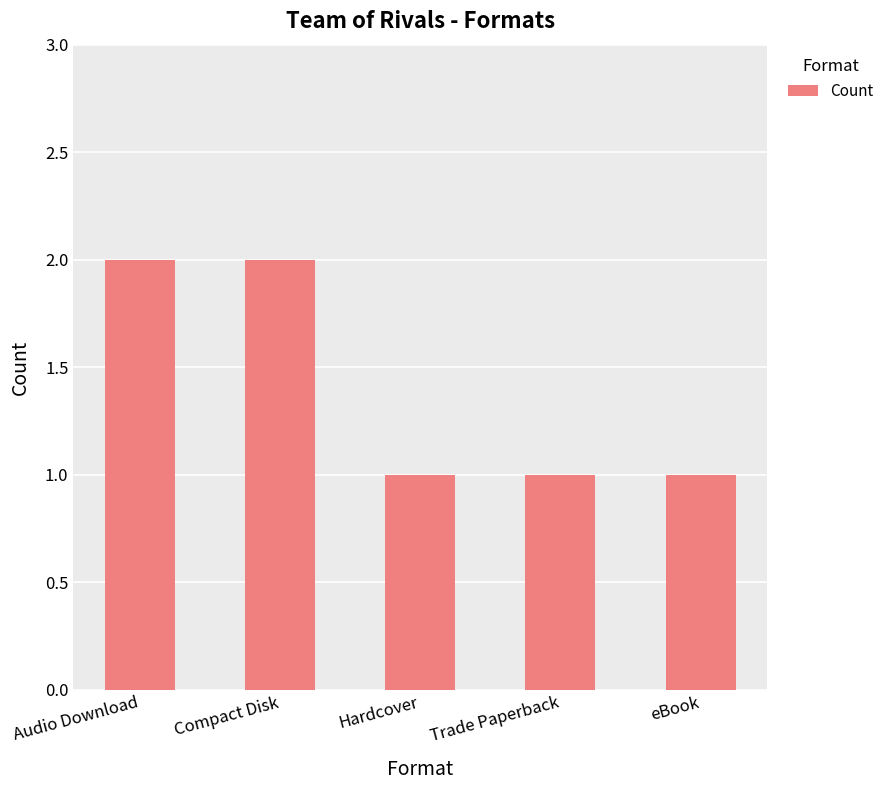

Reading right to left, what are all the values shown in this chart?

1	1	1	2	2